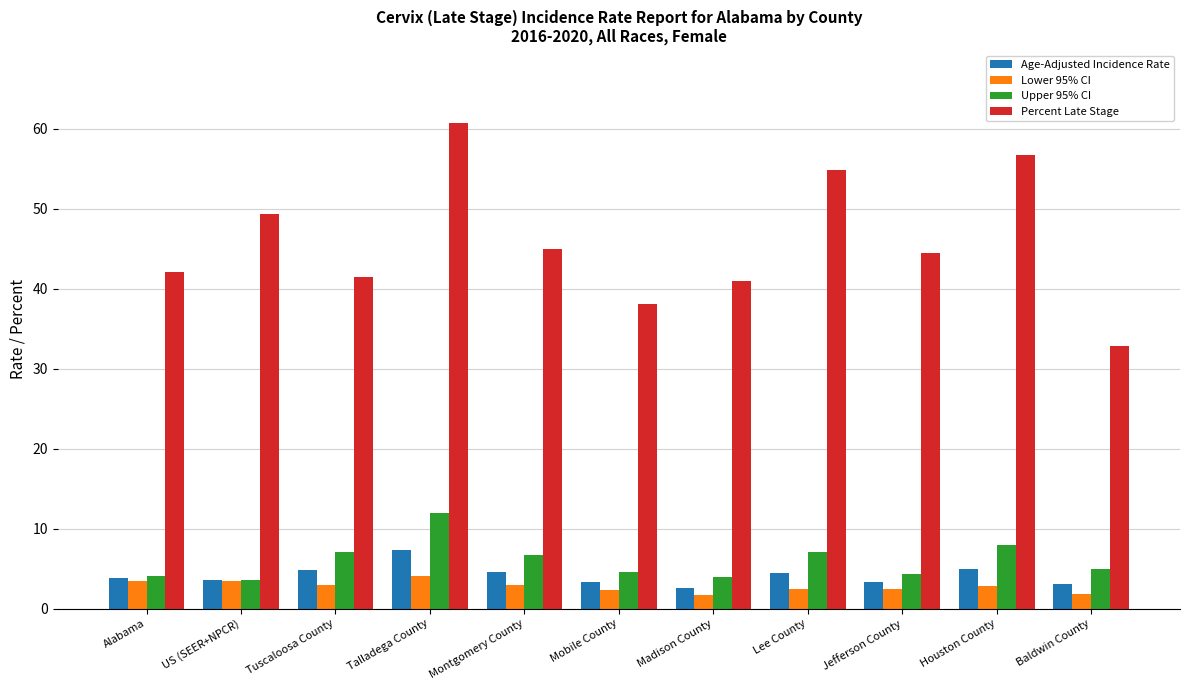

What value does the Percent Late Stage series have at Madison County?

41.0